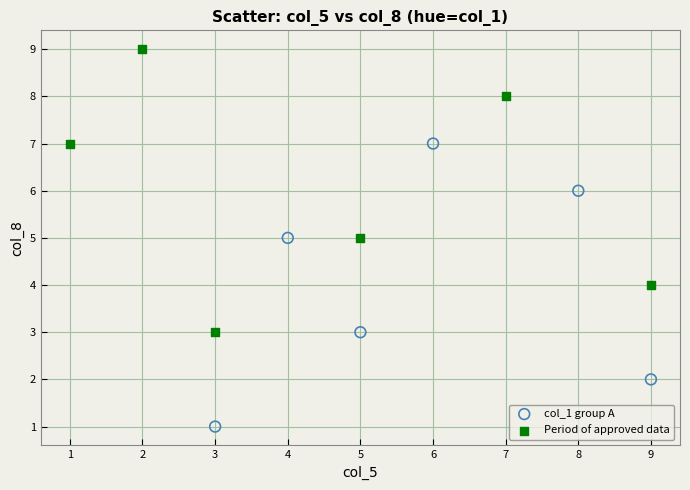

Which series contains the highest Y value?

Period of approved data